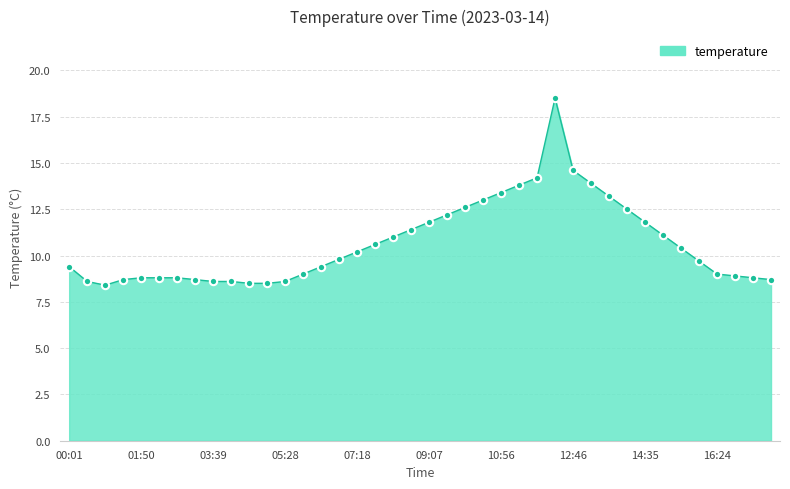

What is the maximum value shown in the chart?

18.5